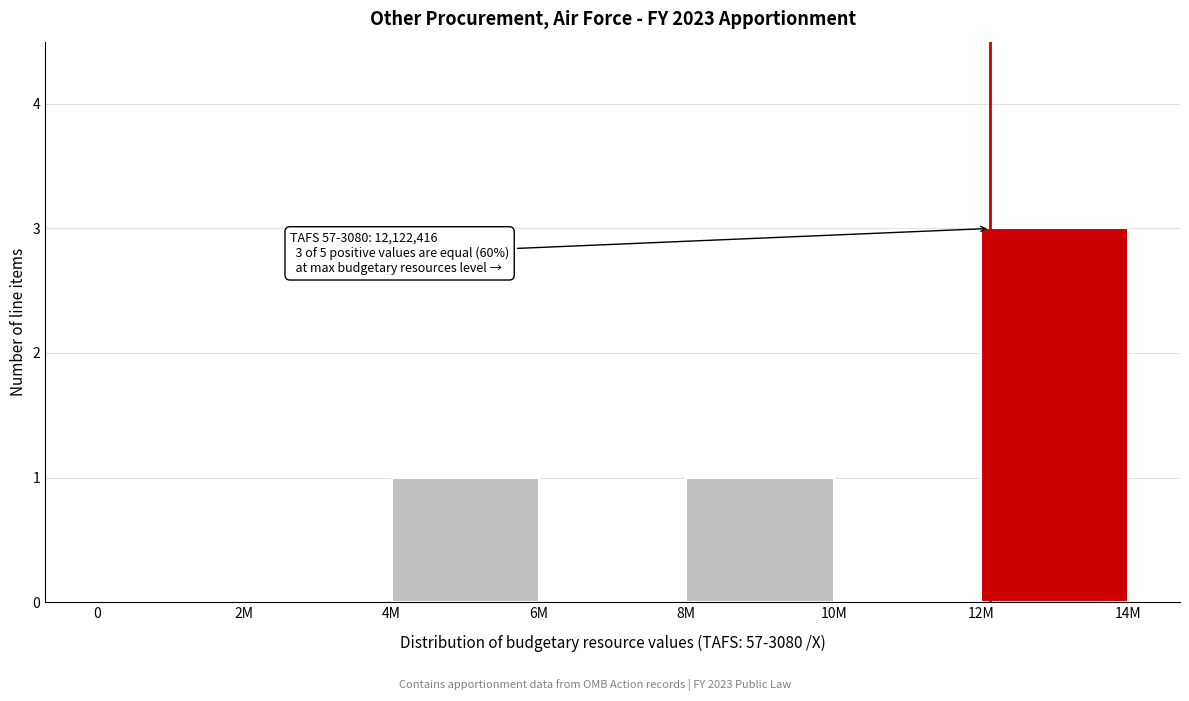

Reading right to left, extract all data points from this chart.

12M=3	10M=0	8M=1	6M=0	4M=1	2M=0	0=0